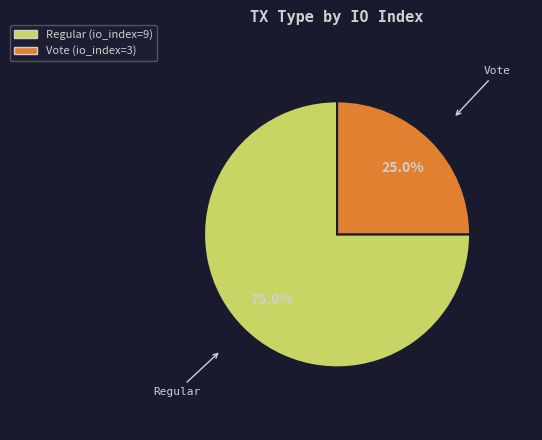

What is the largest slice in the pie chart?

Regular (io_index=9)